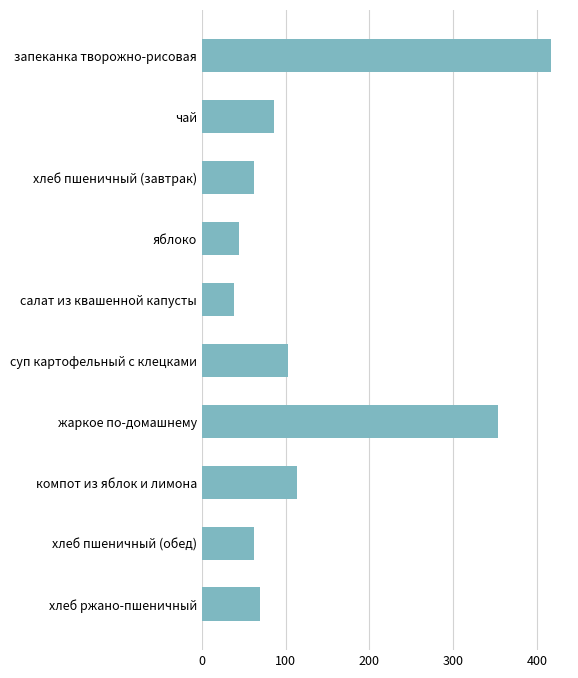

What is the average value?

134.9